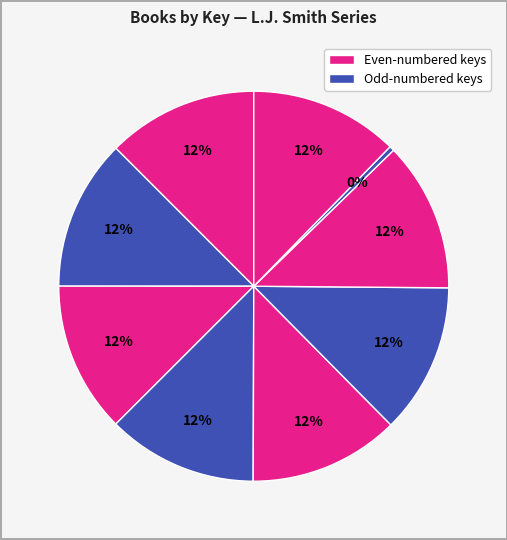

Count the number of slices in the pie.

9